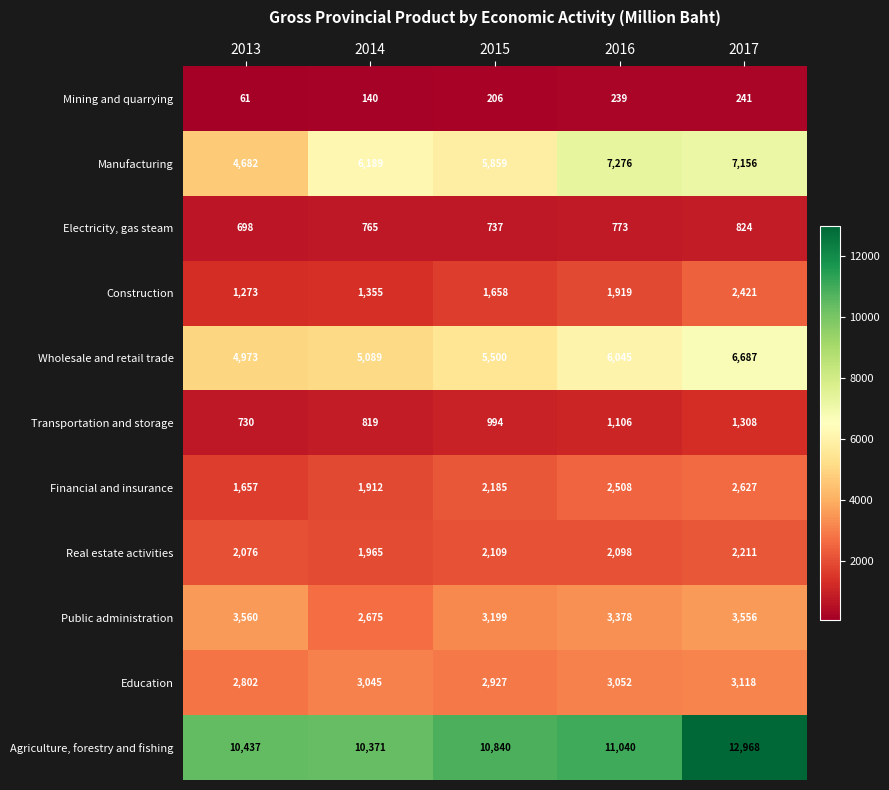

At which category does the chart reach its minimum across all series?

2013